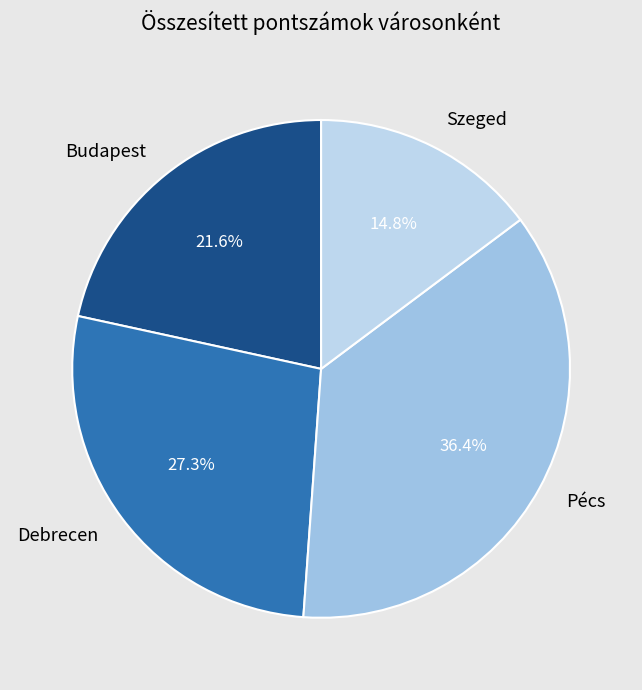

Between Debrecen and Budapest, which is larger?

Debrecen